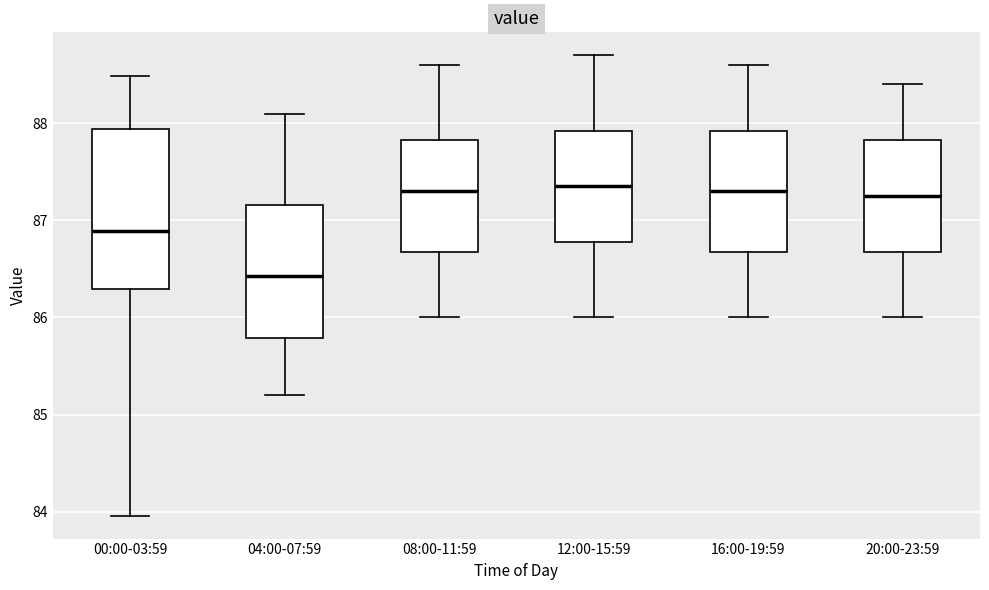

Which box is the tallest, from its lower edge to its upper edge?

00:00-03:59